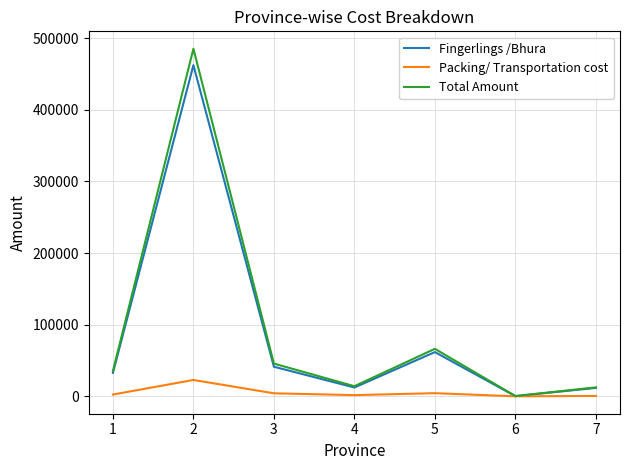

What is the difference between the highest and lowest values at 7?

11903